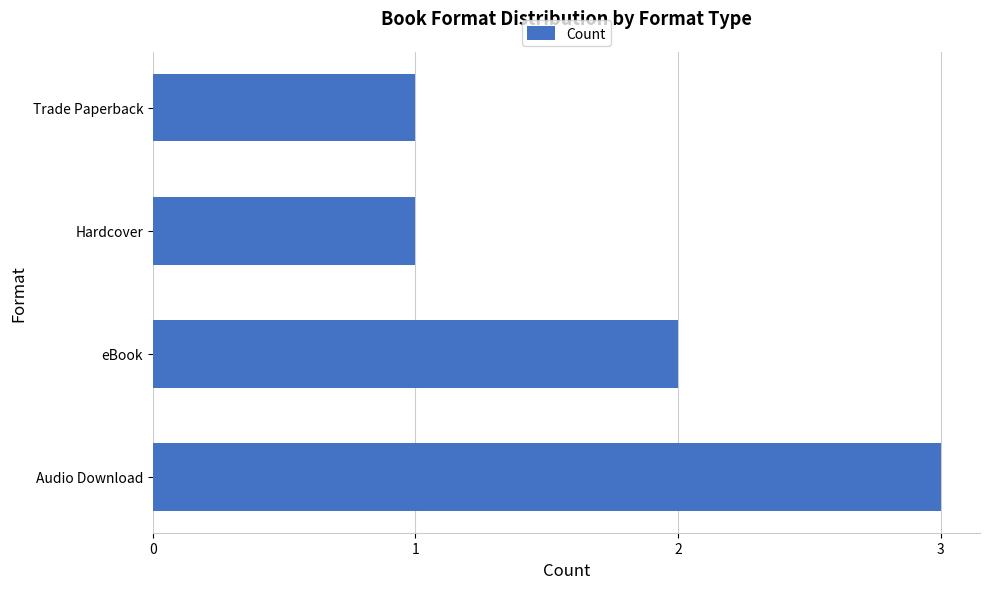

Does the chart contain any negative values?

No